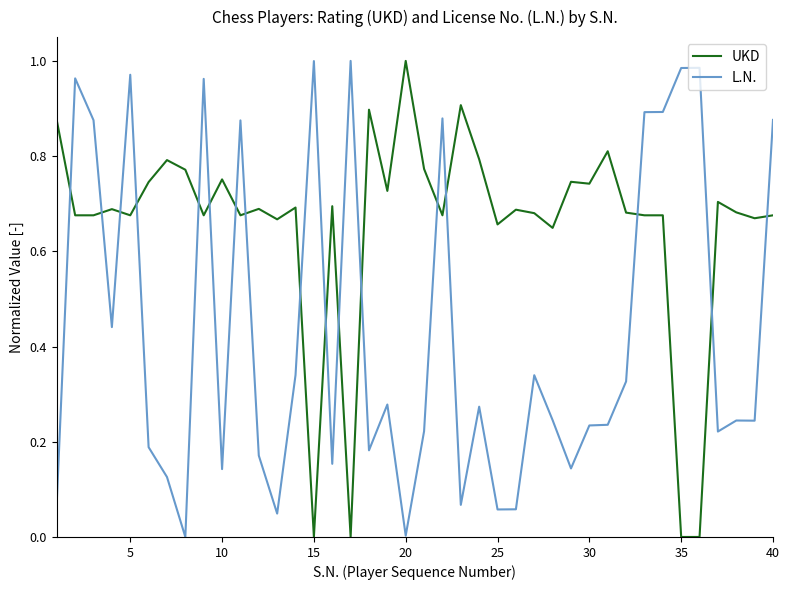

True or false: L.N. and UKD cross at least once.

True